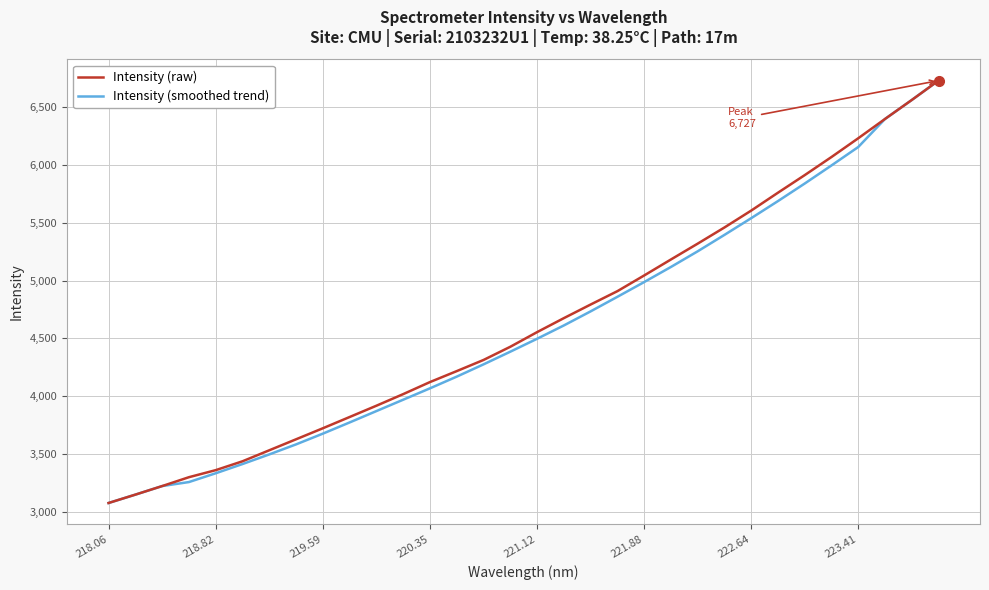

Rank the series by their average value, from lowest to highest.

Intensity (smoothed trend), Intensity (raw)